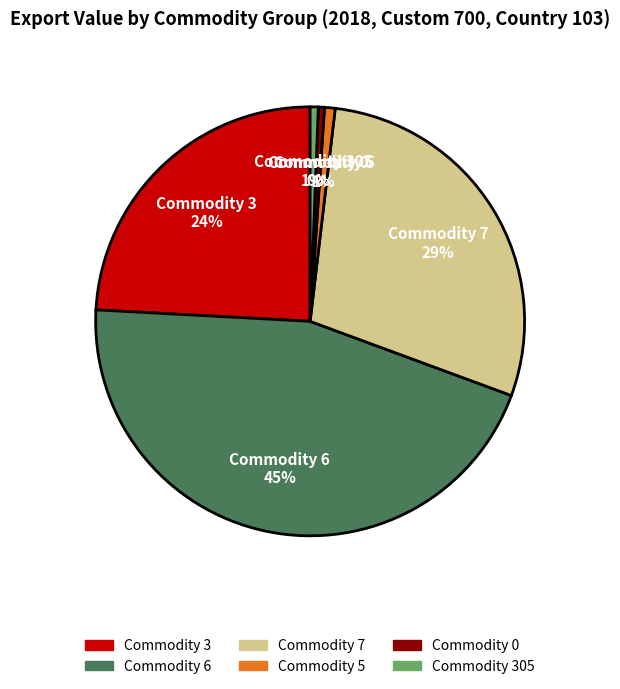

To the nearest percent, what is the average slice percentage?

17%